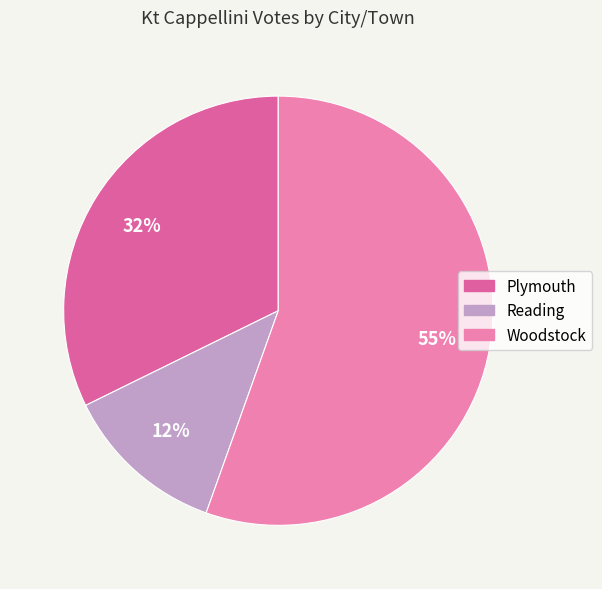

To the nearest percent, what is the combined percentage of Woodstock and Reading?

68%